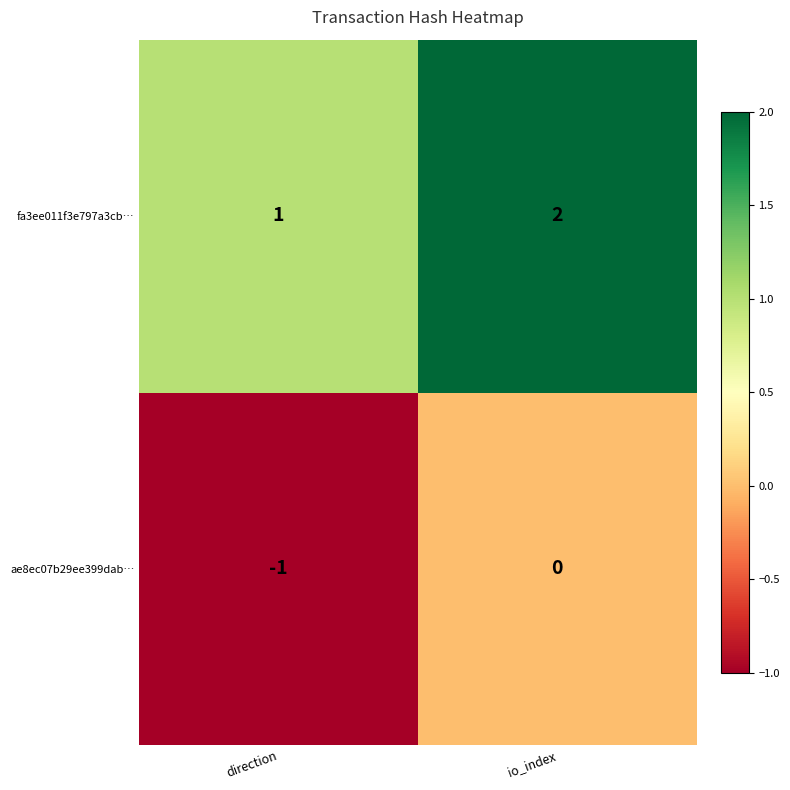

Count the number of data series in this chart.

2